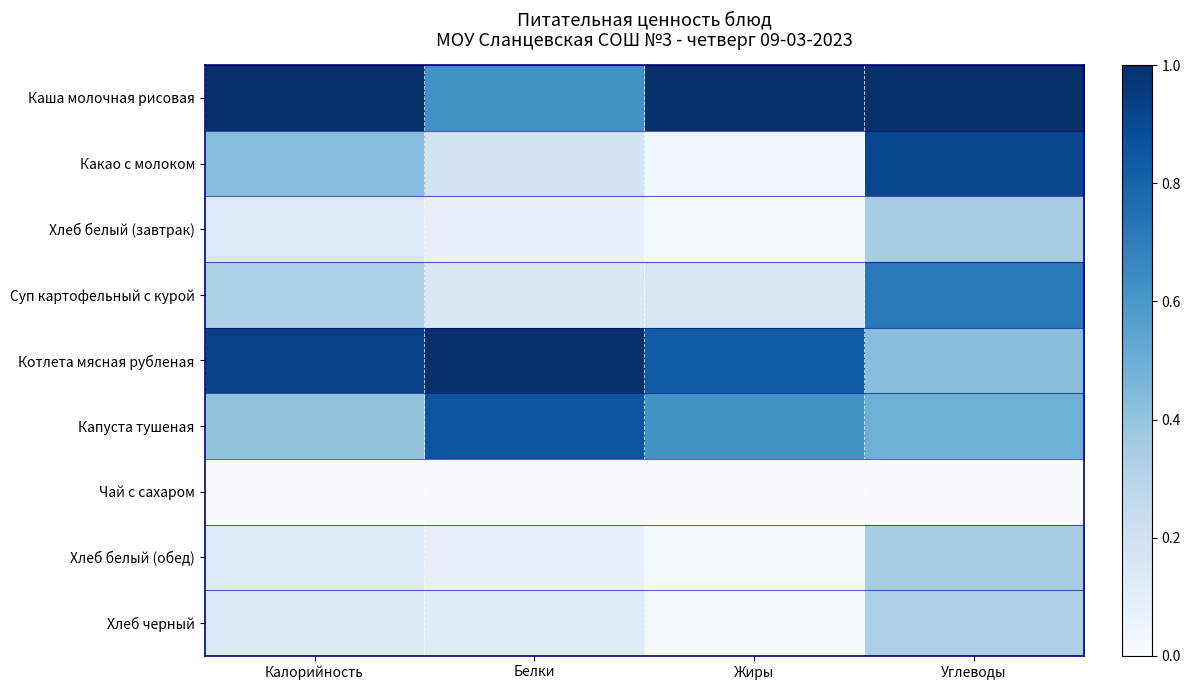

At how many categories does at least one series exceed 0?

4